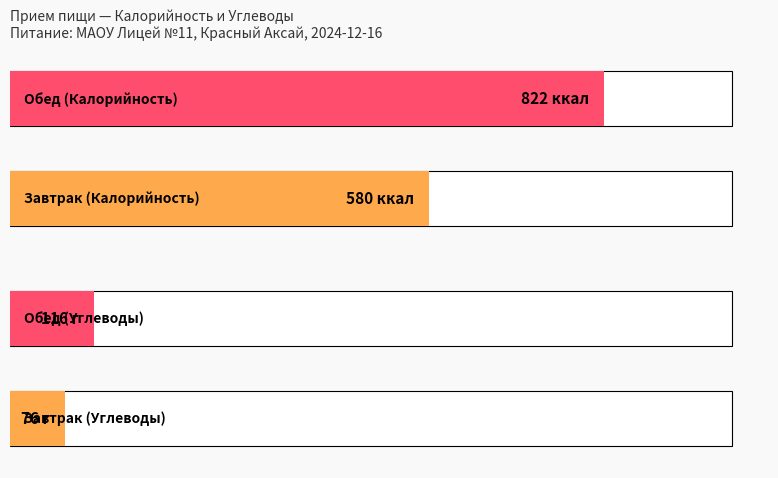

What position from the right is Завтрак?

2